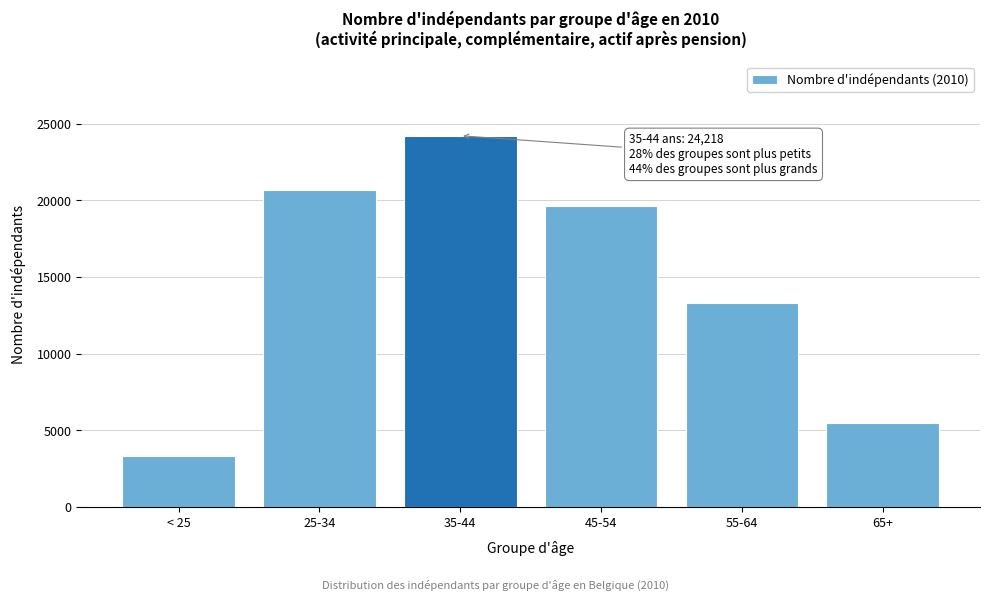

Reading left to right, transcribe all the data shown in this chart.

3355	20694	24218	19633	13276	5454